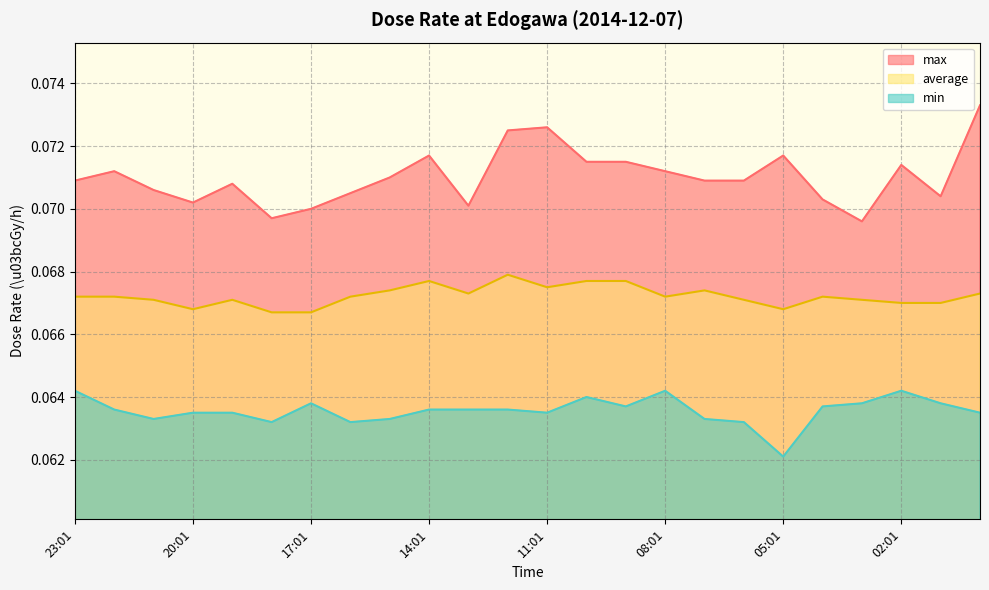

Count the average values in the range 0 to 1.

24